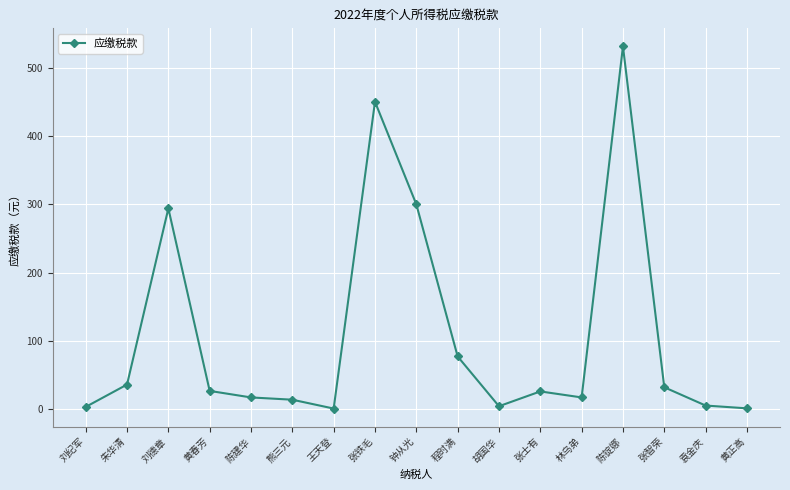

What is the difference between the second highest and second lowest values?

448.6